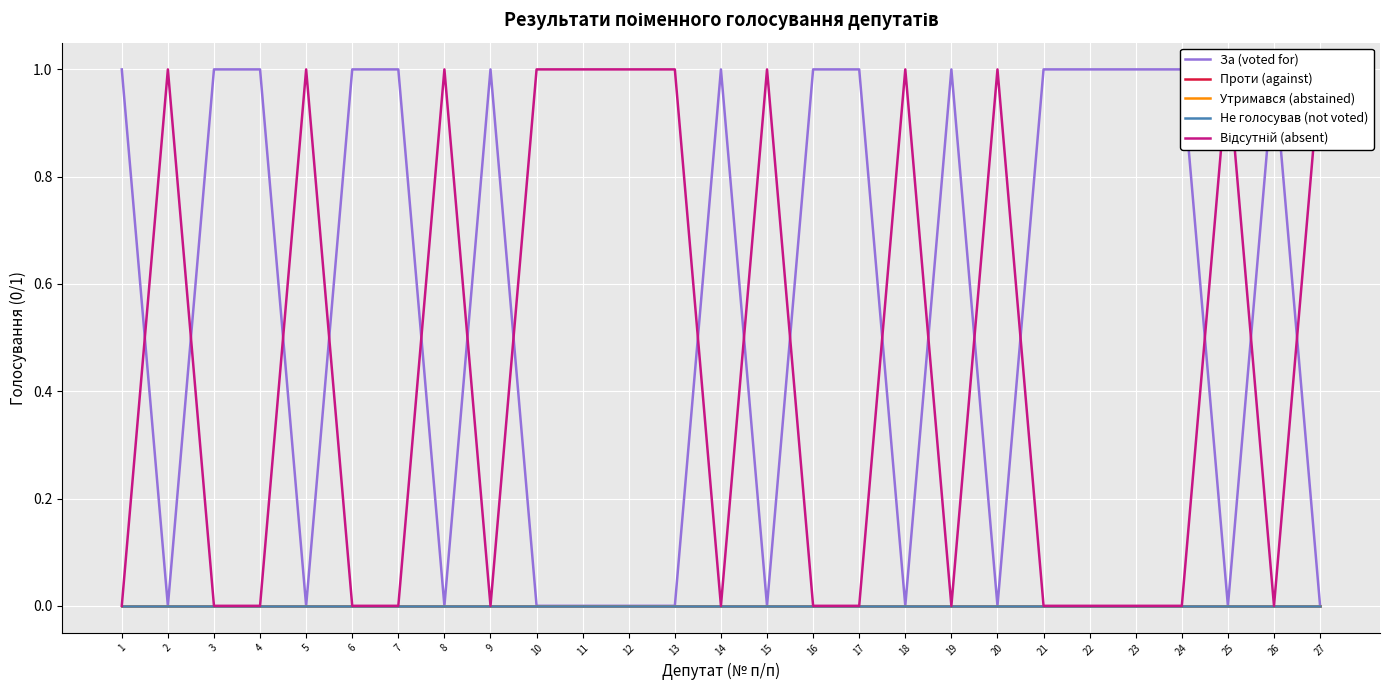

Rank the series at 24 from highest to lowest value.

За (voted for), Проти (against), Утримався (abstained), Не голосував (not voted), Відсутній (absent)